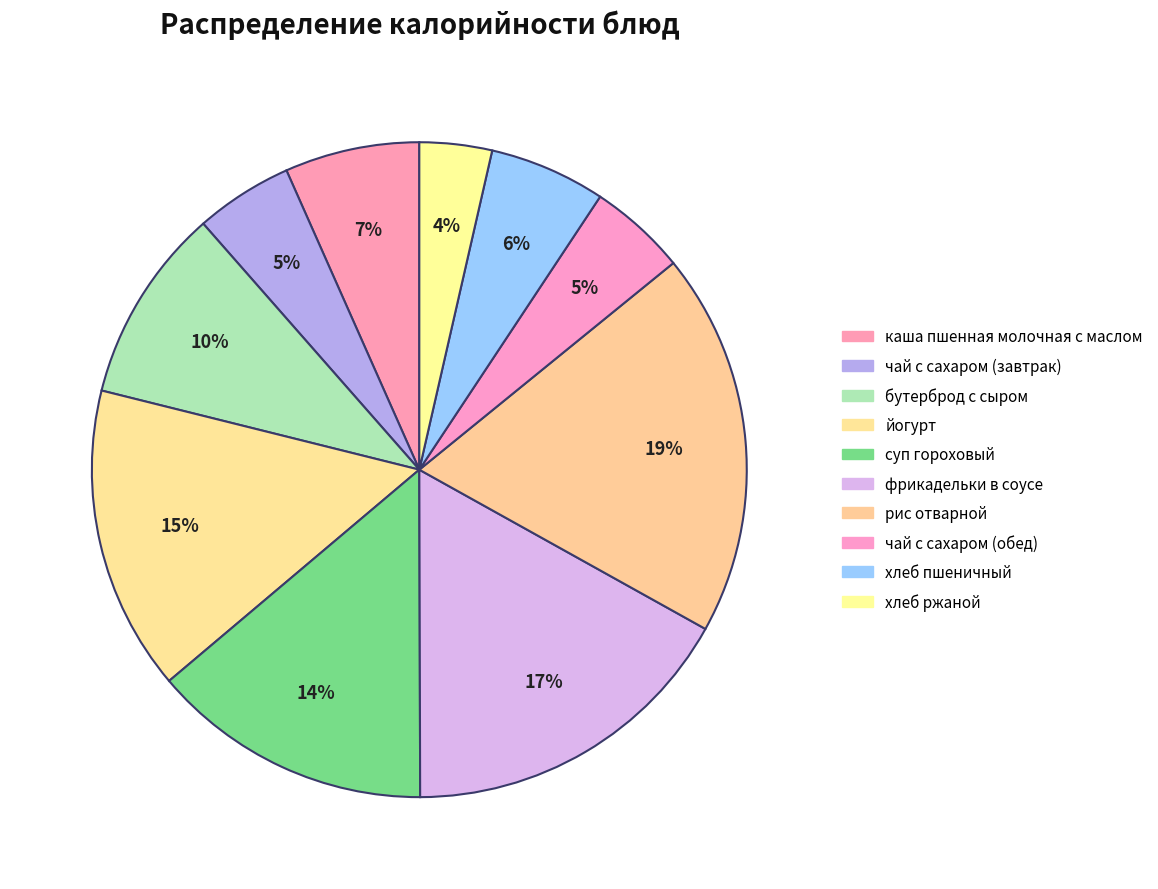

To the nearest percent, what portion does йогурт represent?

15%